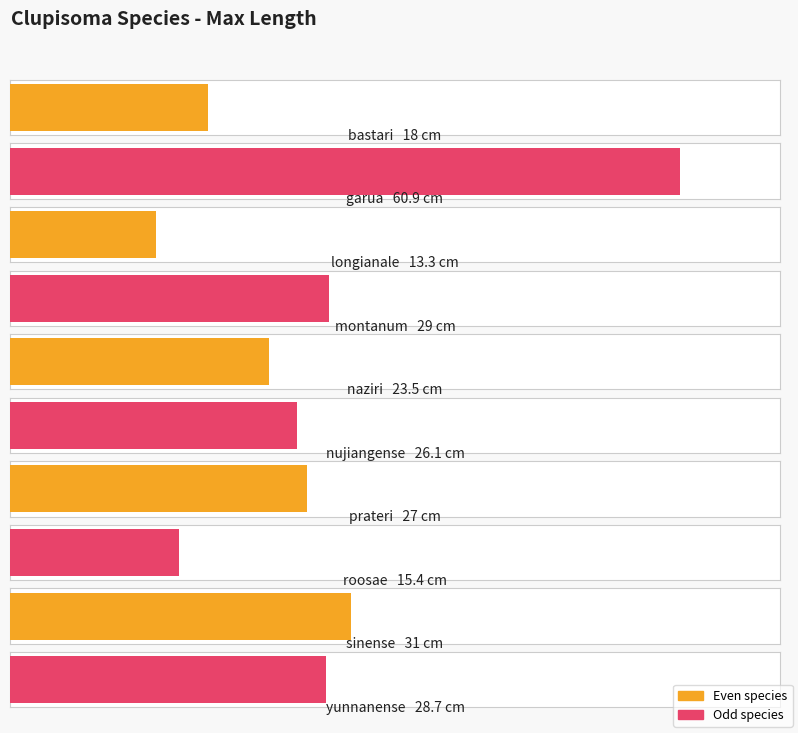

What is the sum of all values?

272.9